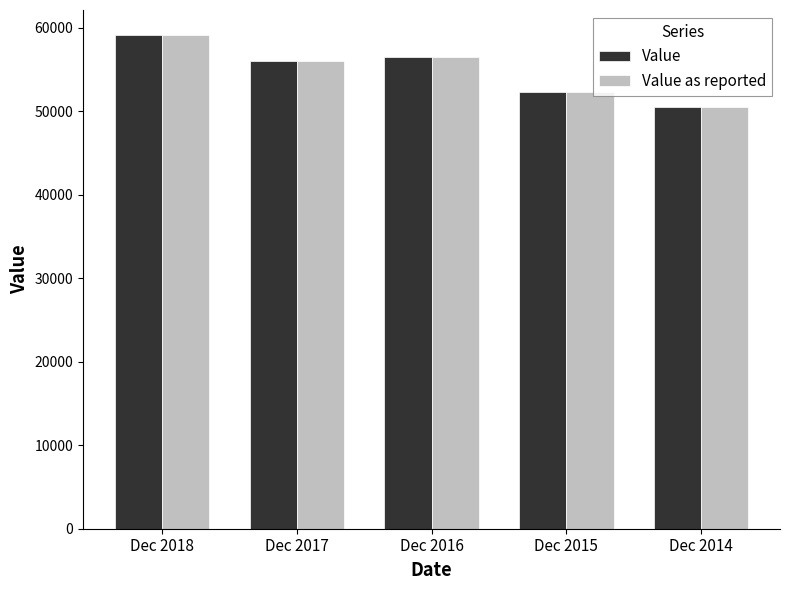

How many distinct data groups are displayed?

2